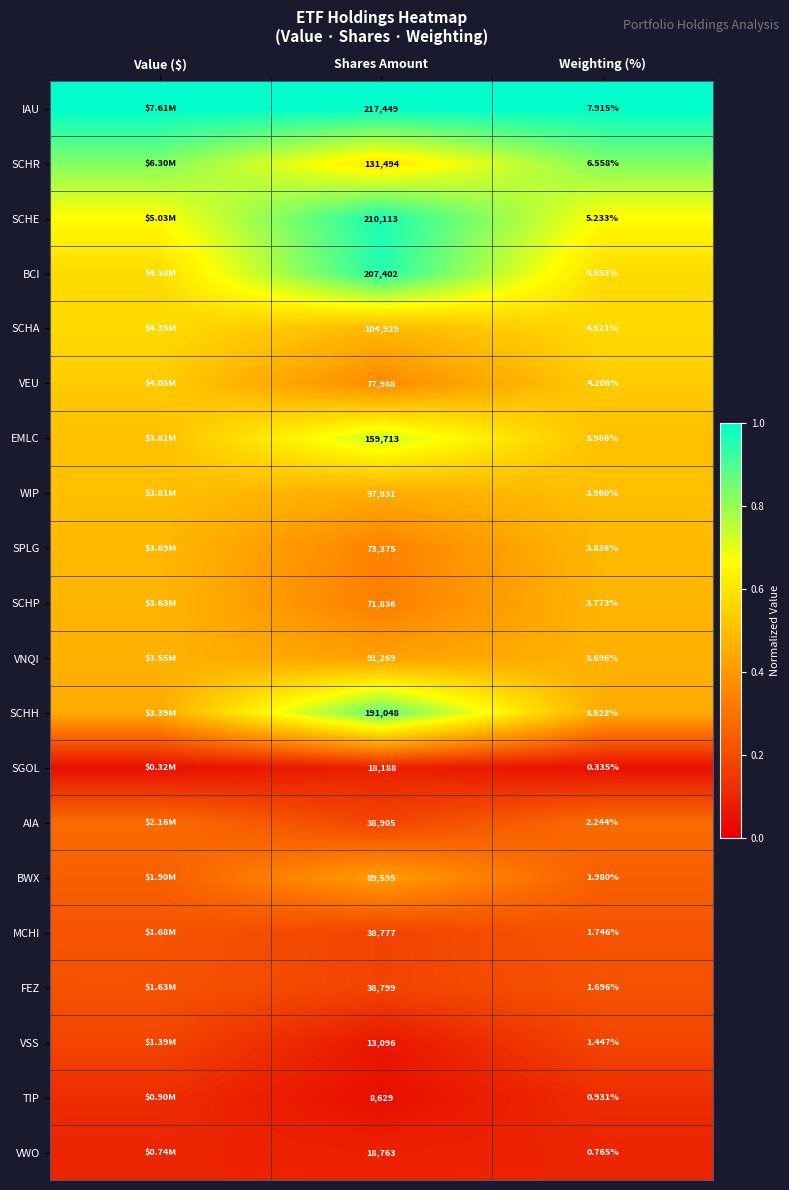

Between Shares Amount and Weighting (%), which series saw the biggest shift?

IAU